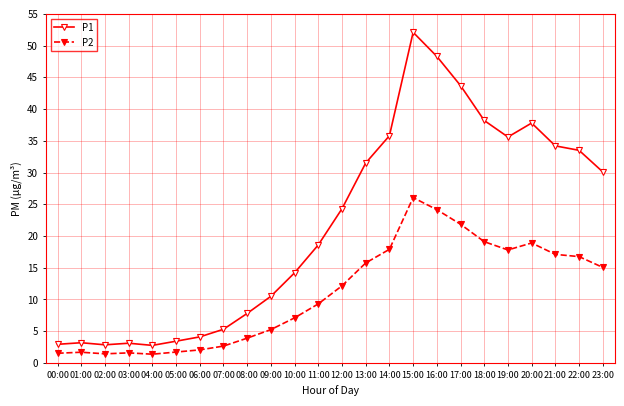

Which series has the widest spread of values?

P1